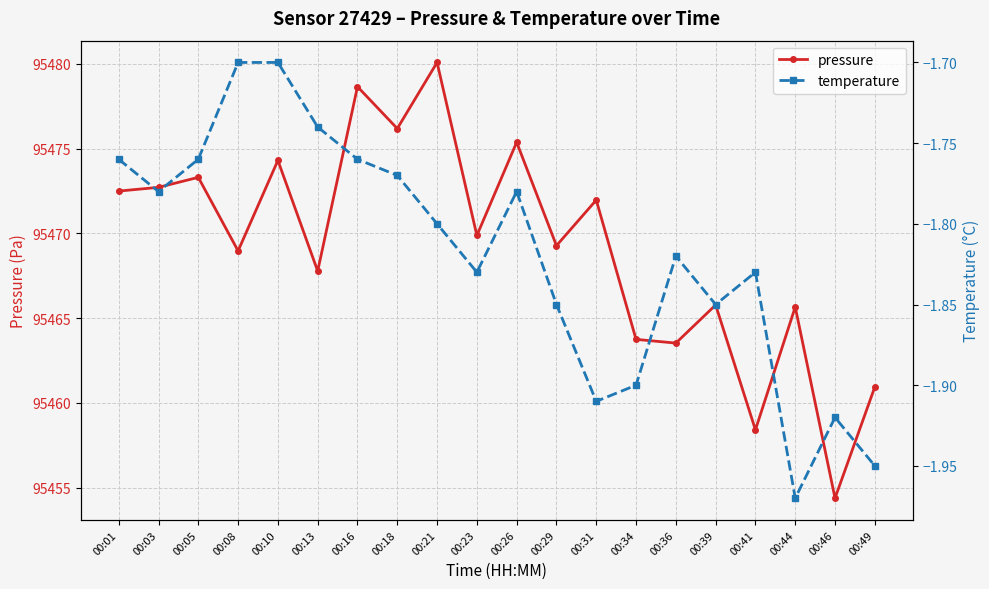

True or false: temperature and pressure intersect in this chart.

False